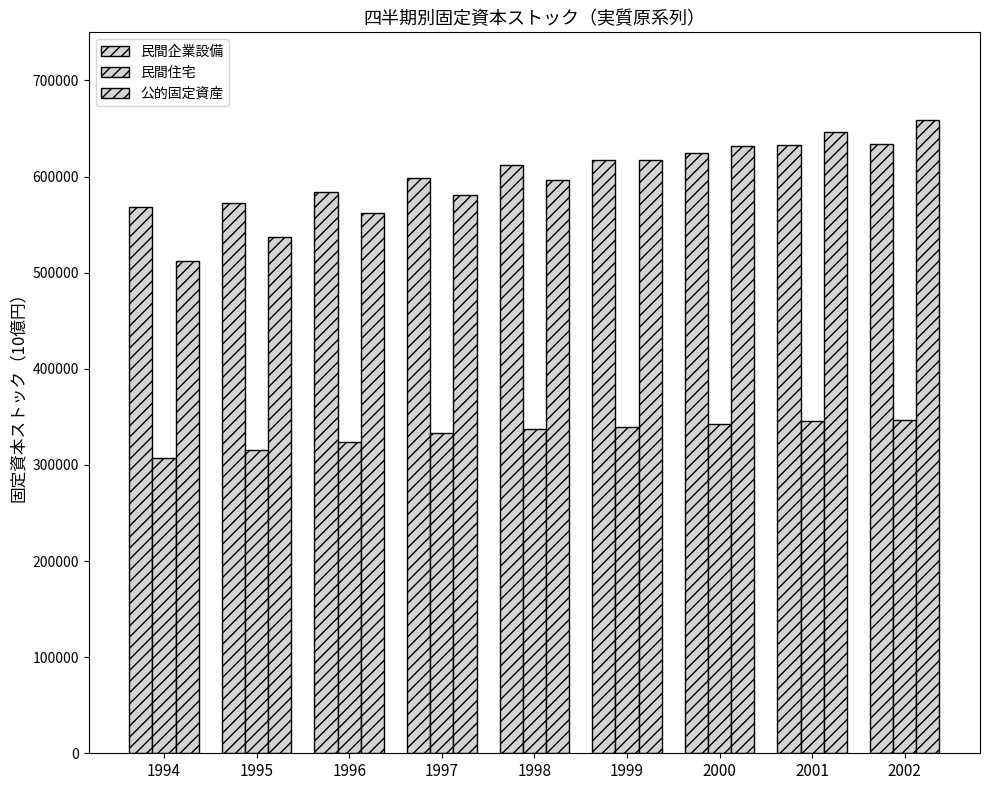

Are the bars horizontal?

No